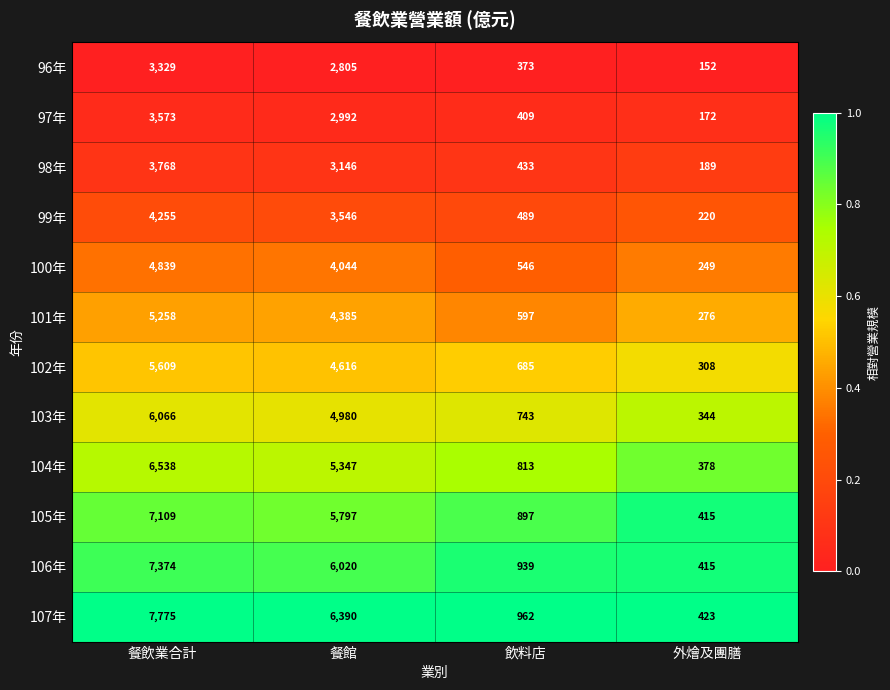

At which category is the sum across all series the highest?

餐飲業合計